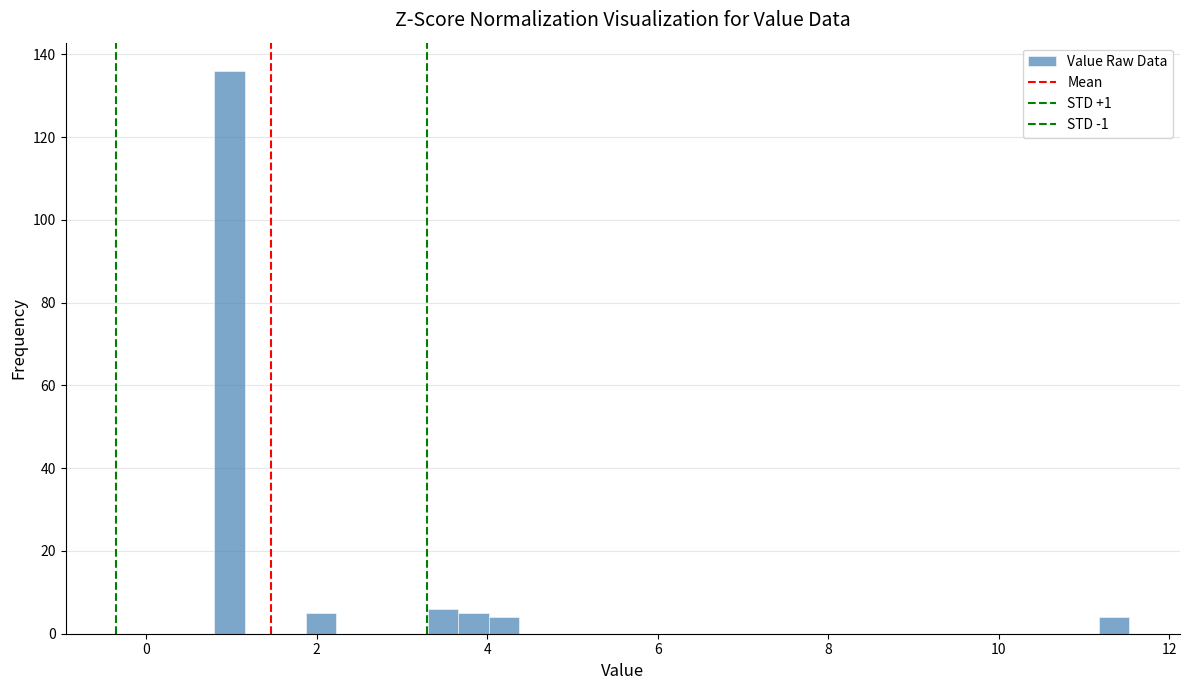

Read against the x-axis, roughly where is the centre of the tallest bar?

1.0